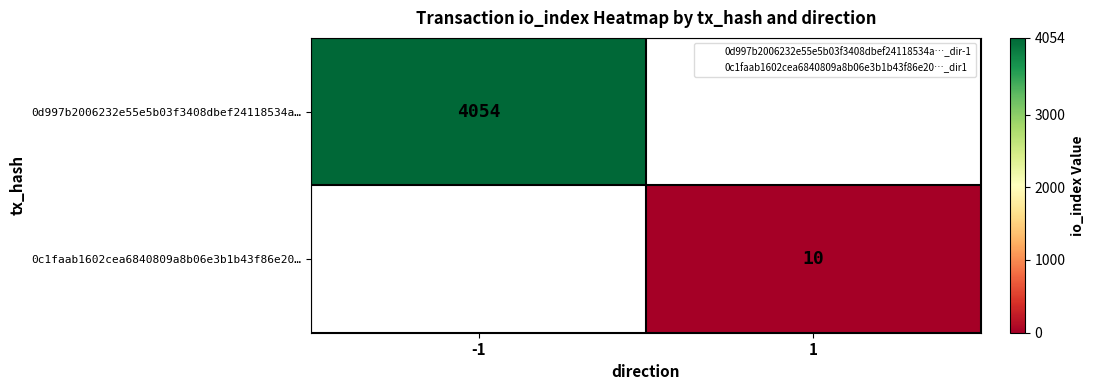

At which label does 0c1faab1602cea6840809a8b06e3b1b43f86e20… reach its minimum?

-1